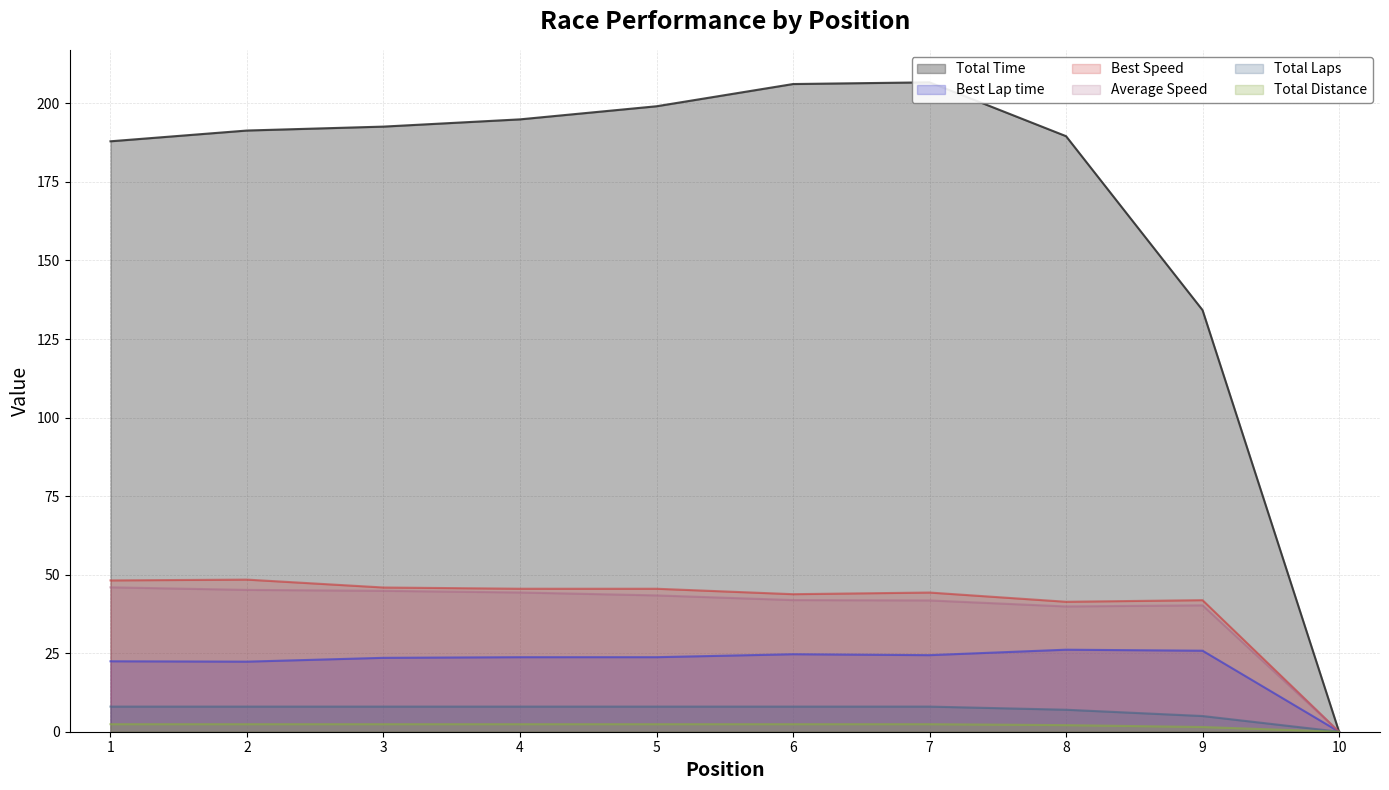

The Total Distance series shows 1.3 at 7. True or false?

False